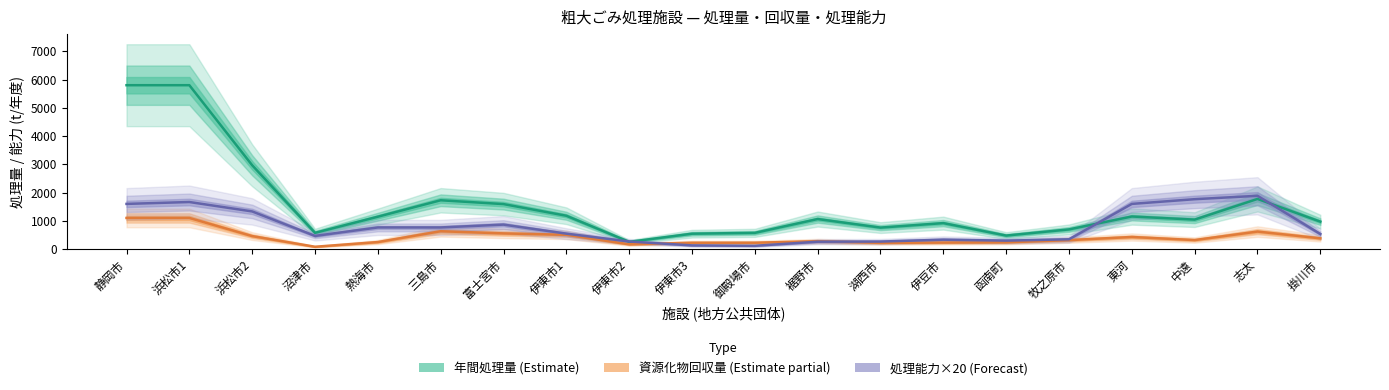

What are all the series names shown in the legend?

年間処理量 (Estimate), 資源化物回収量 (Estimate partial), 処理能力×20 (Forecast)